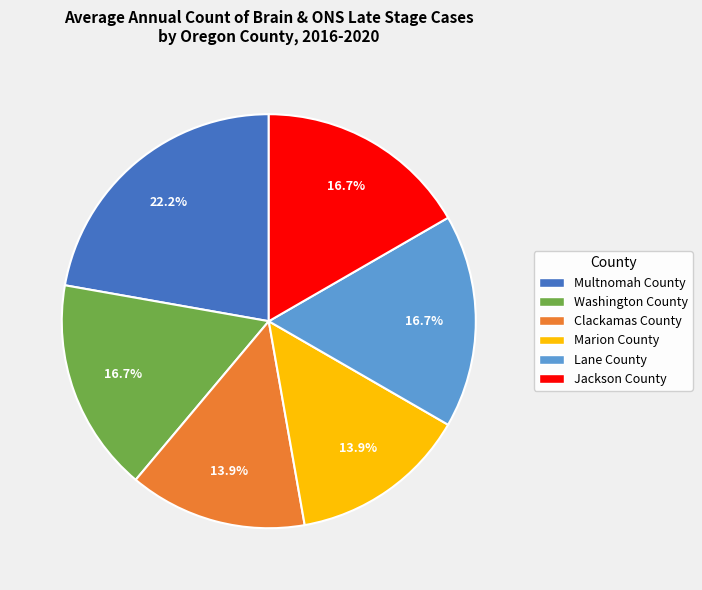

Between Clackamas County and Lane County, which is larger?

Lane County